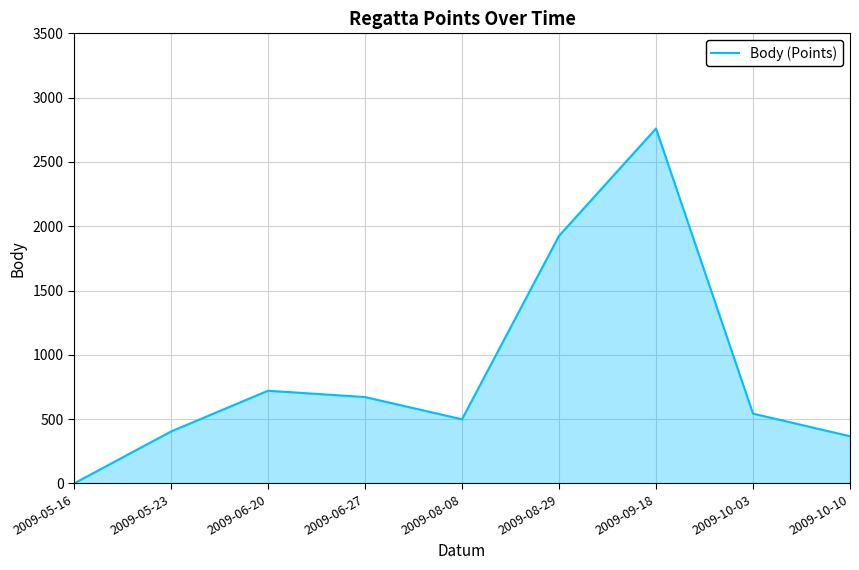

What is the difference between the maximum and minimum values?

2760